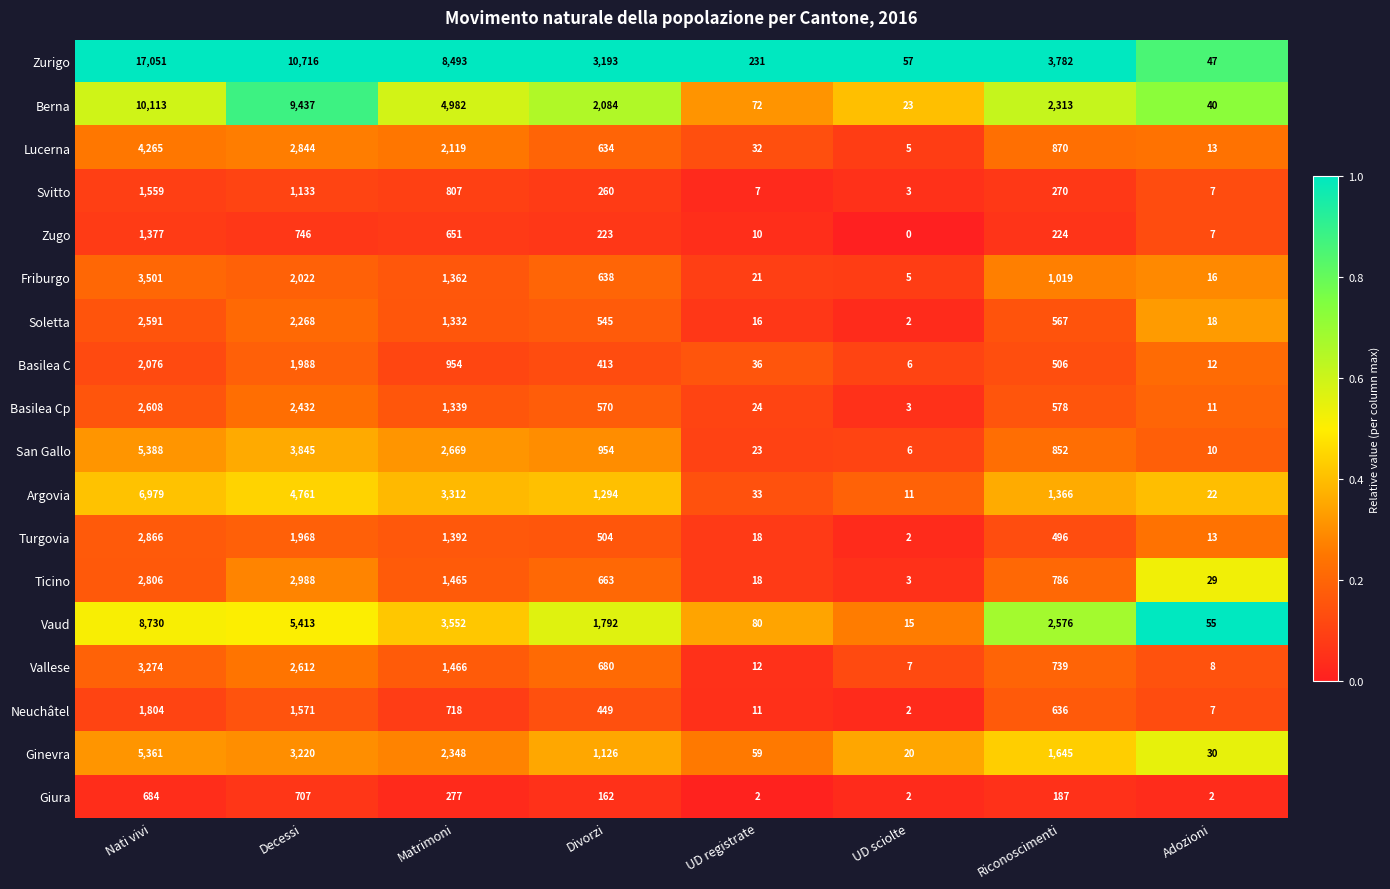

At Nati vivi, list the series in order from smallest to largest.

Giura, Zugo, Svitto, Neuchâtel, Basilea C, Soletta, Basilea Cp, Ticino, Turgovia, Vallese, Friburgo, Lucerna, Ginevra, San Gallo, Argovia, Vaud, Berna, Zurigo